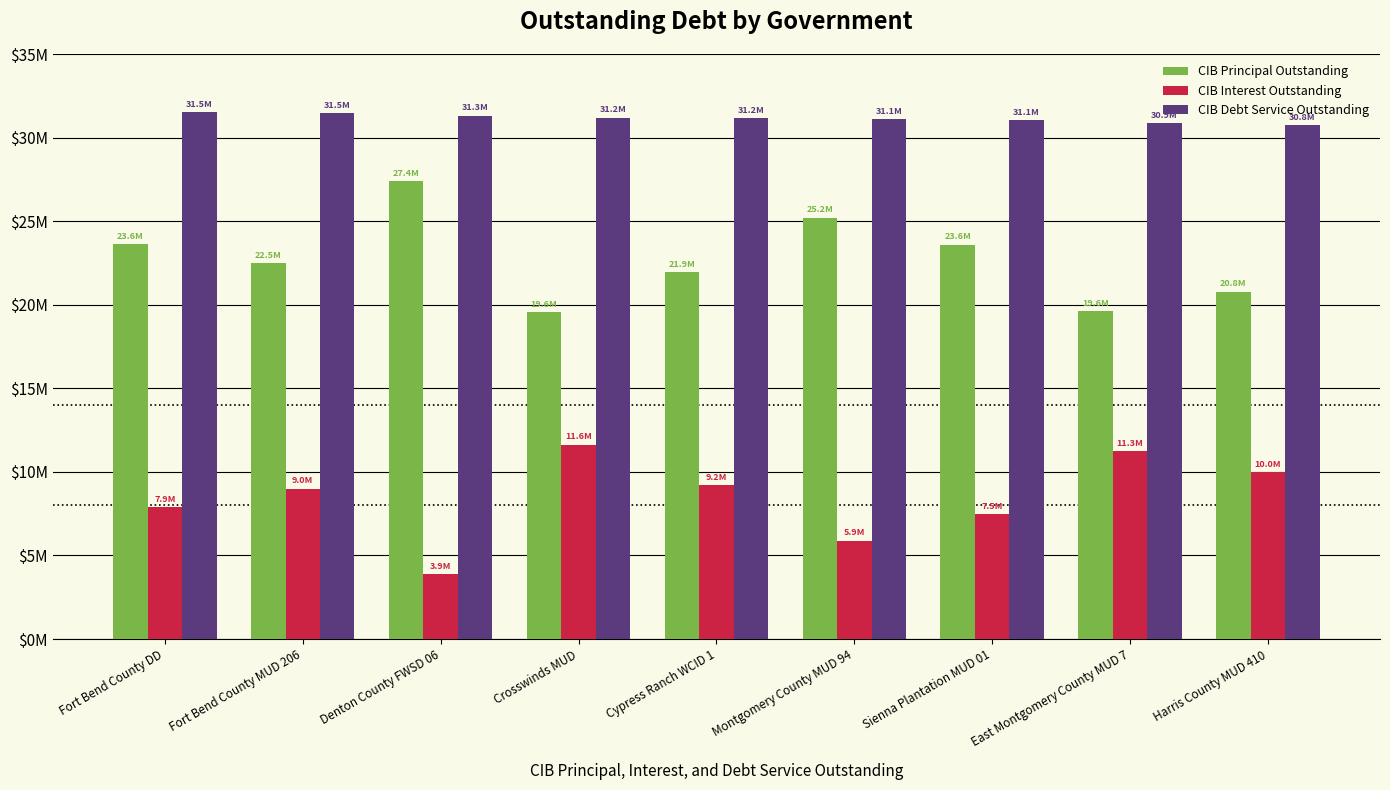

Is the value of CIB Interest Outstanding at Fort Bend County MUD 206 greater than the value of CIB Principal Outstanding at Denton County FWSD 06?

No